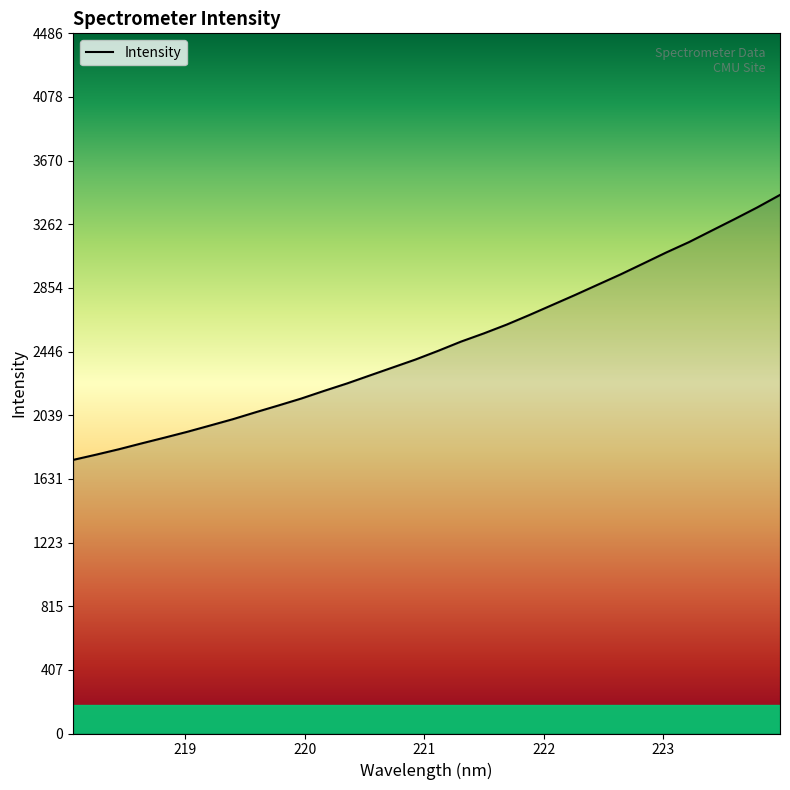

What is the difference between the maximum and minimum values?

1697.8